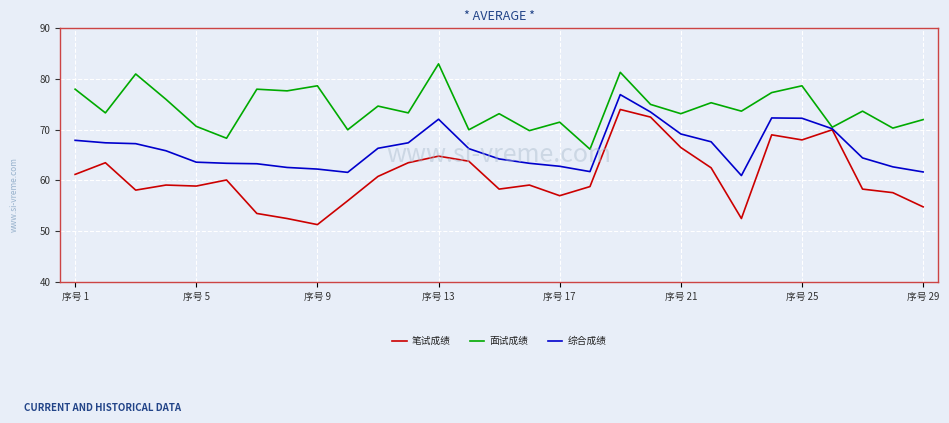

What are all the series names shown in the legend?

笔试成绩, 面试成绩, 综合成绩